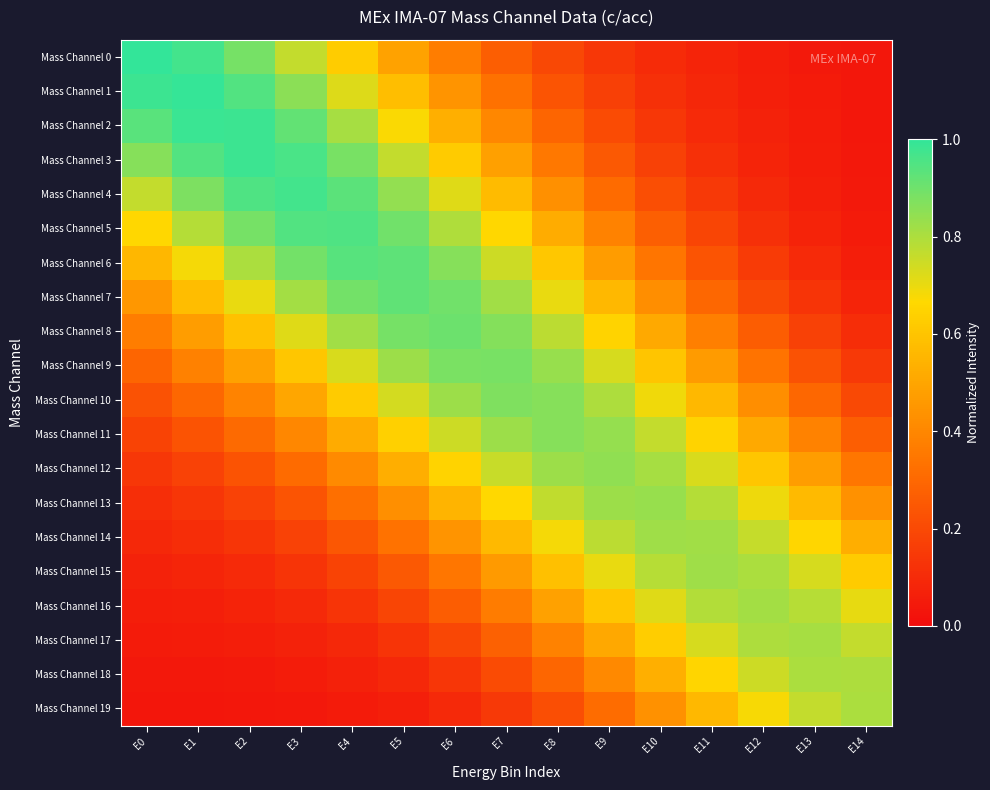

What is the spread (max minus min) of values at E3?

0.9